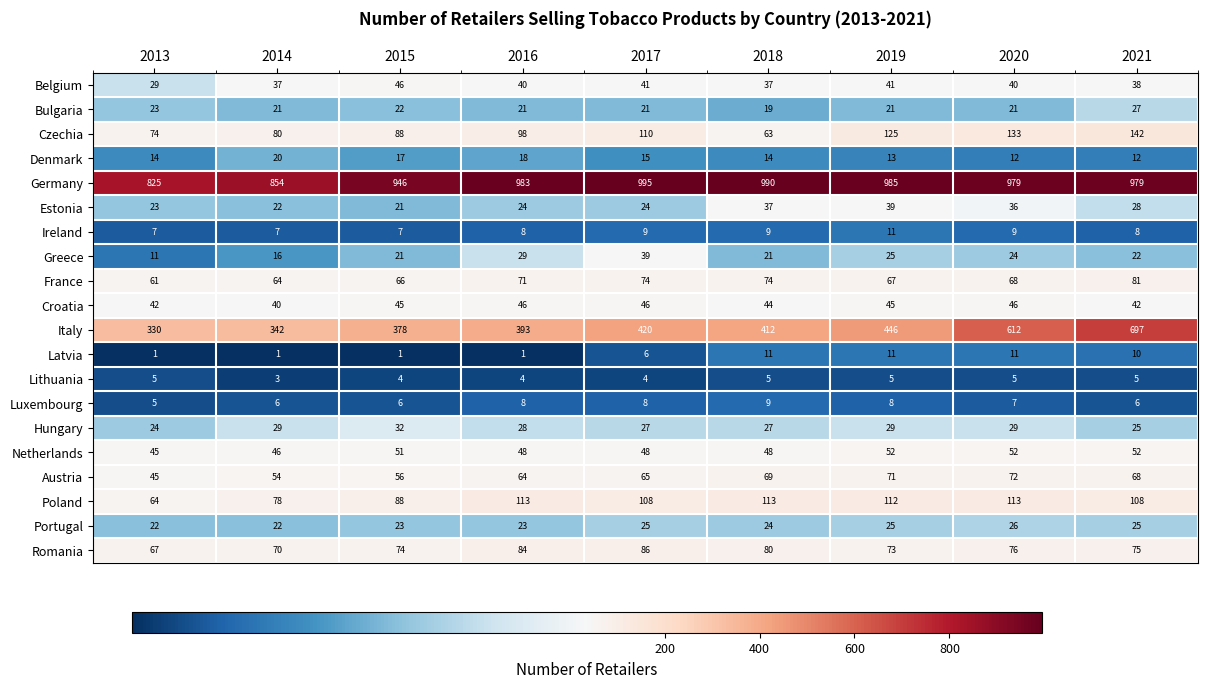

What is the difference between the Portugal values at 2019 and 2013?

3